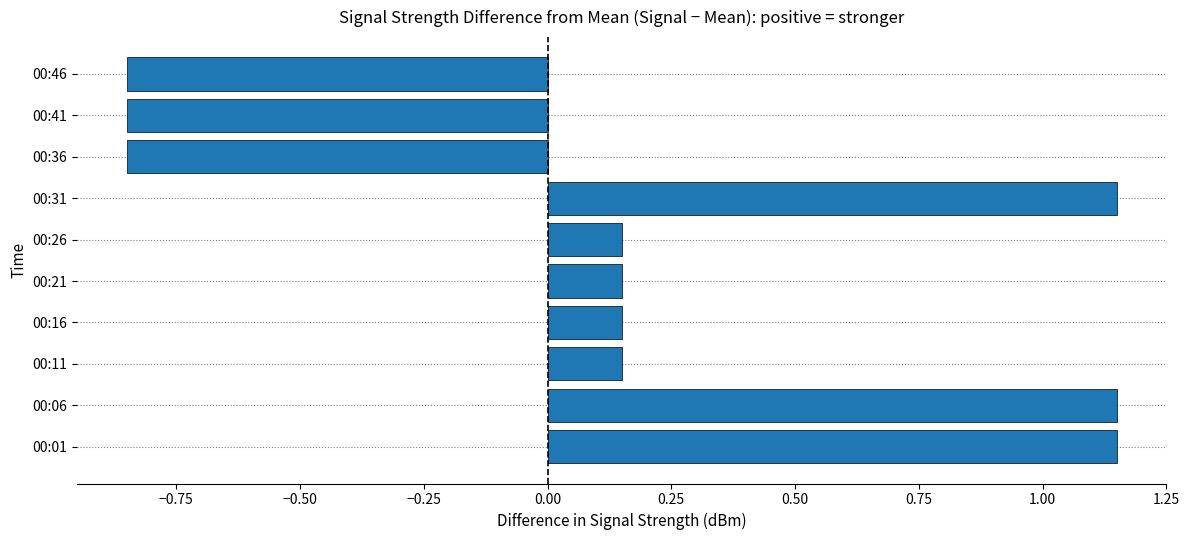

How many values are below zero?

3